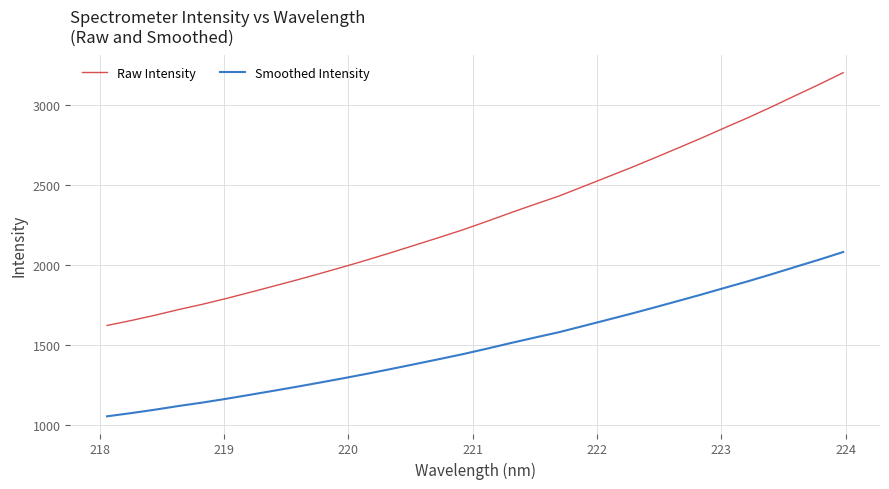

True or false: Smoothed Intensity and Raw Intensity cross at least once.

False